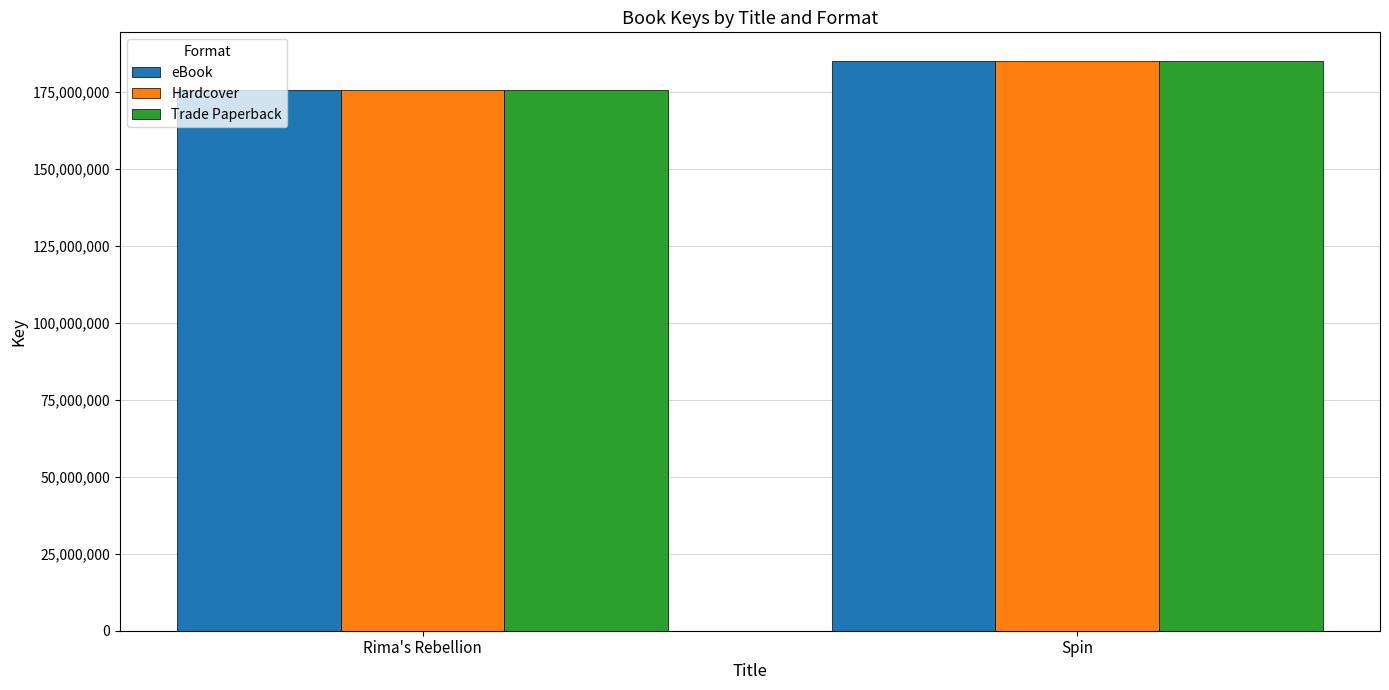

What is the label of the 2nd bar from the right?

Rima's Rebellion